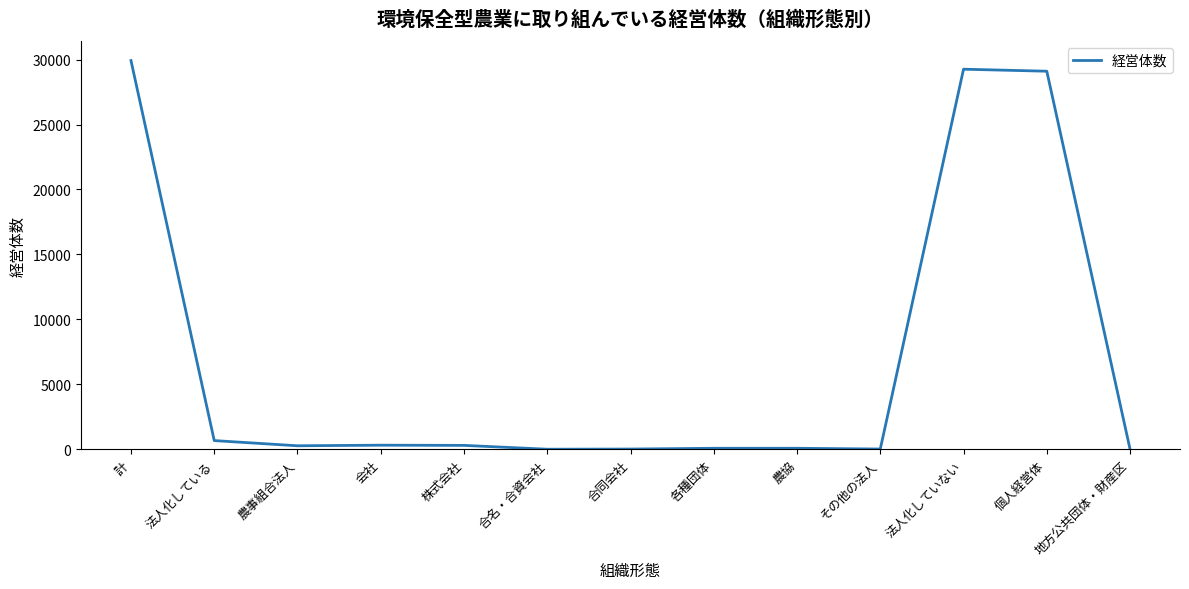

What is the greatest value displayed?

29929